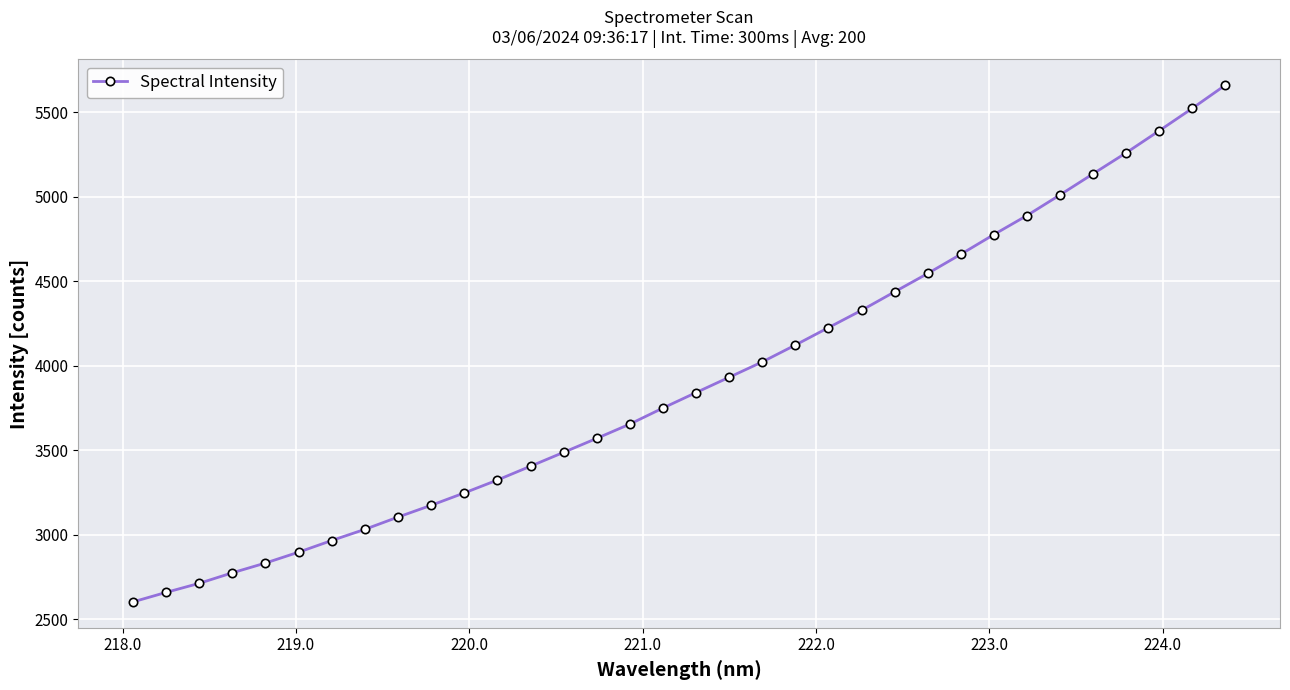

What is the value of the 10th point from the left?

3174.4